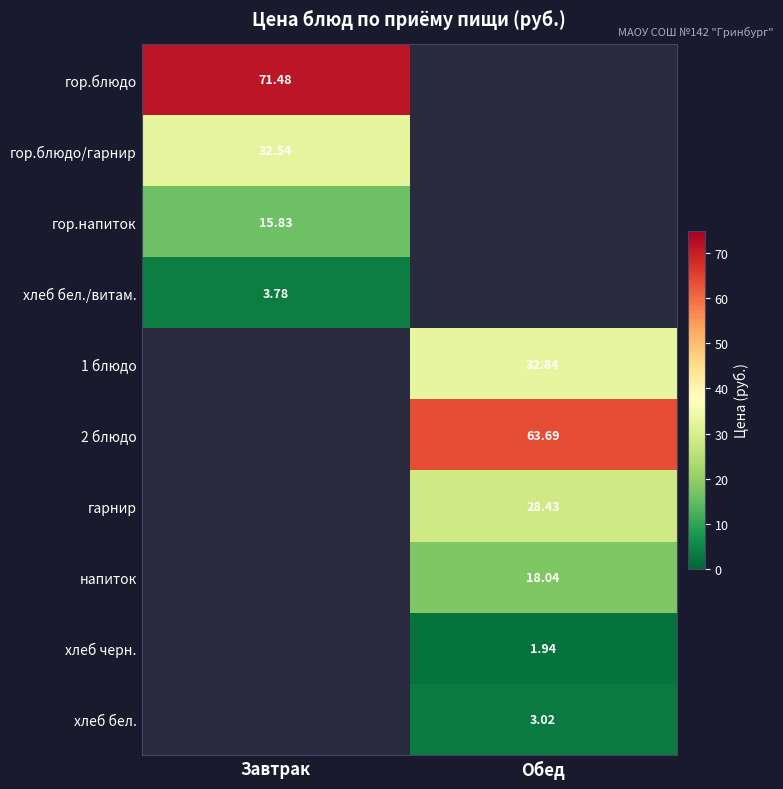

At which label does гор.блюдо reach its peak?

Завтрак